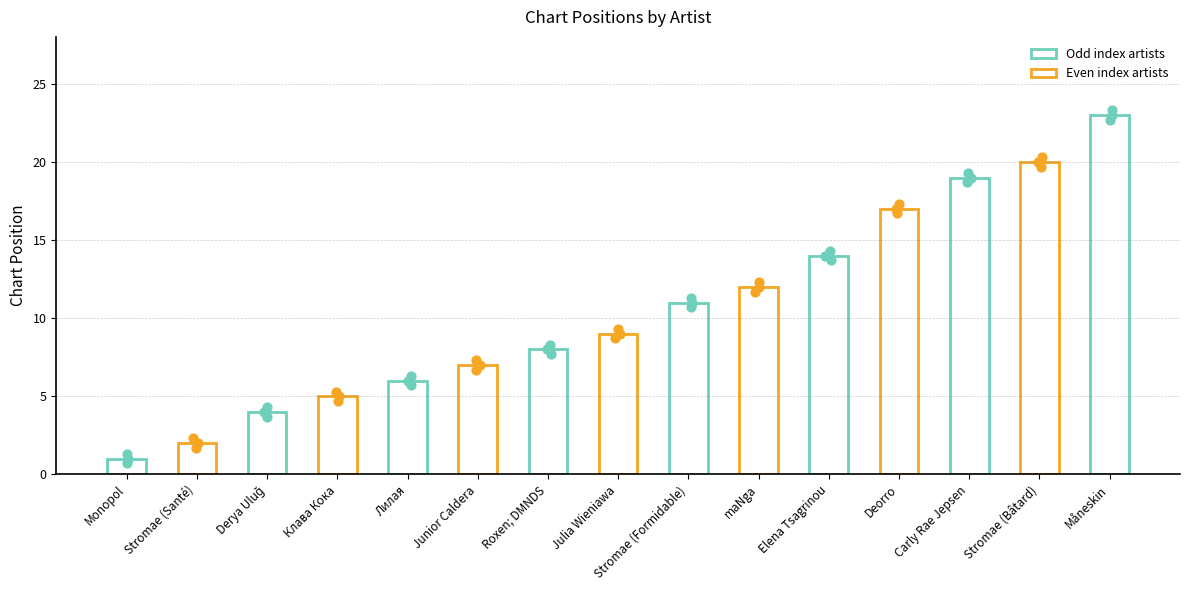

Between Julia Wieniawa and Stromae (Santé), which is larger?

Julia Wieniawa